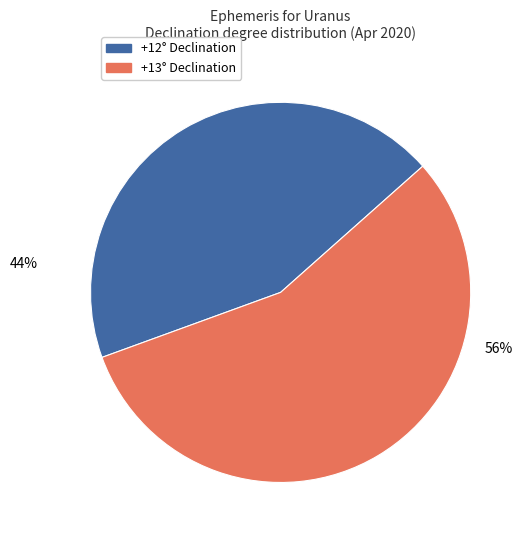

To the nearest percent, what percentage of the pie is +12° Declination?

44%